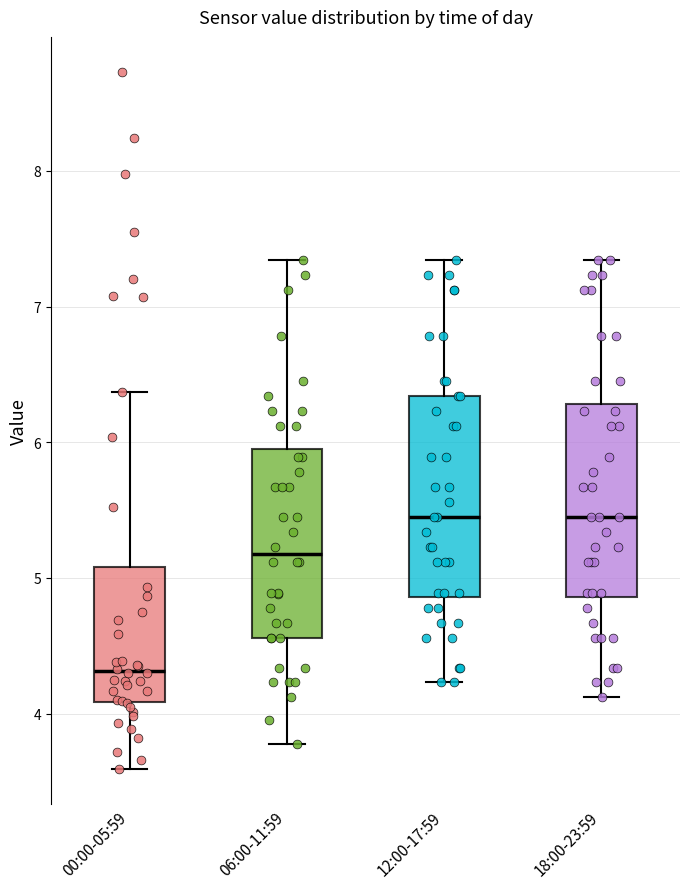

Where does the median line of the box for 06:00-11:59 sit on the y-axis? The values are not printed on the chart, so give them approximately, as read against the axis.

5.2